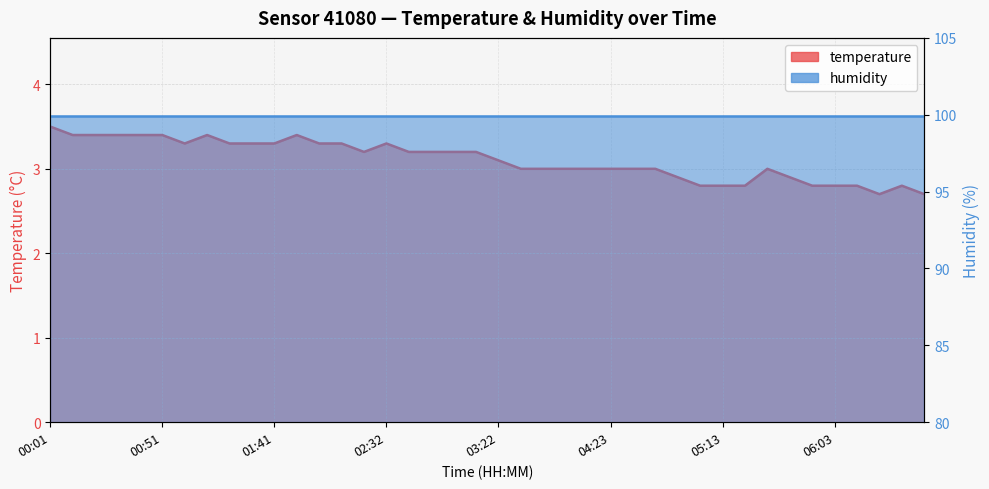

Which category has the highest value across all series?

00:01